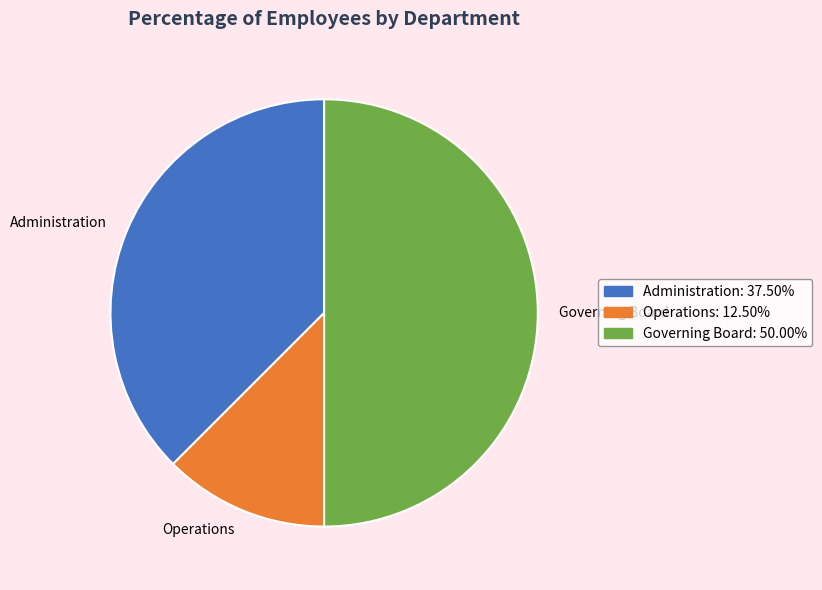

Combined, do Governing Board and Operations account for over 50%?

Yes